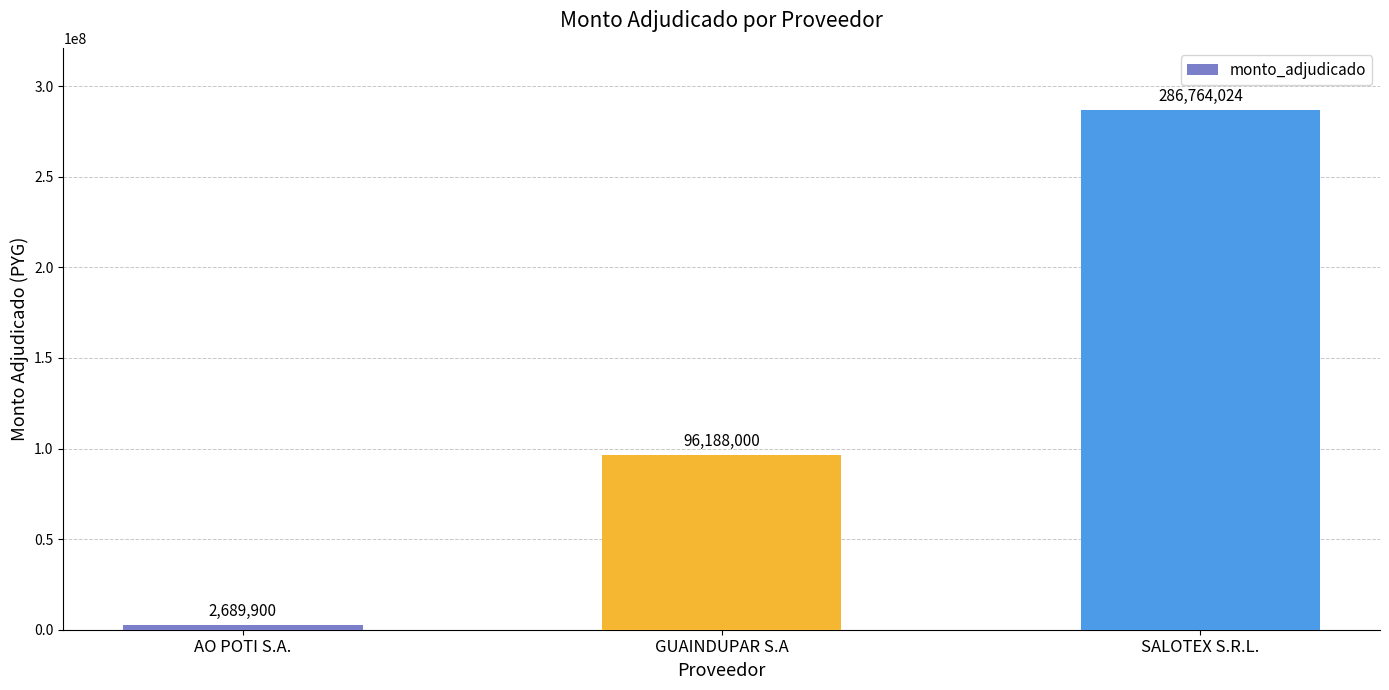

Is it true that the value at AO POTI S.A. is 2689900?

True